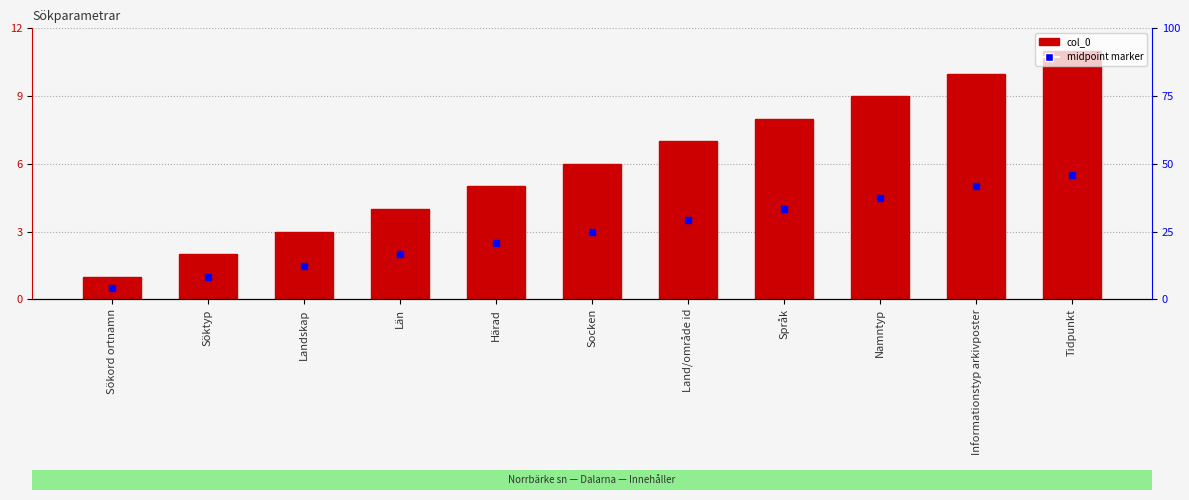

How many data points are above 6?

5